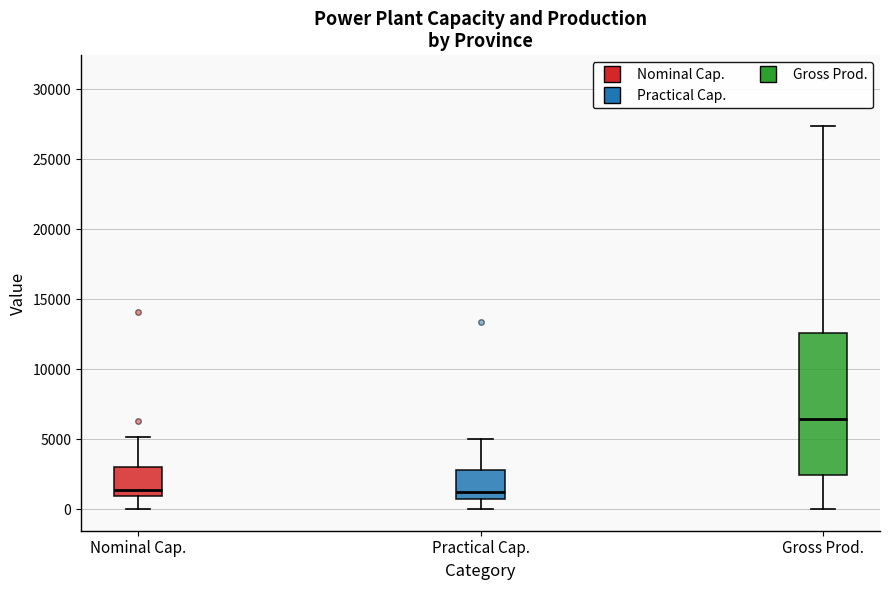

Reading left to right, transcribe this box plot: for each box, give where its median line is, the range the box spans, and where its two whiskers end, as read against the y-axis. The values are not printed on the chart, so give them approximately, as read against the axis.

Nominal Cap.: median 1500, box 1000 to 3000, whiskers 0 to 5000
Practical Cap.: median 1500, box 1000 to 3000, whiskers 0 to 5000
Gross Prod.: median 6500, box 2500 to 12500, whiskers 0 to 27500